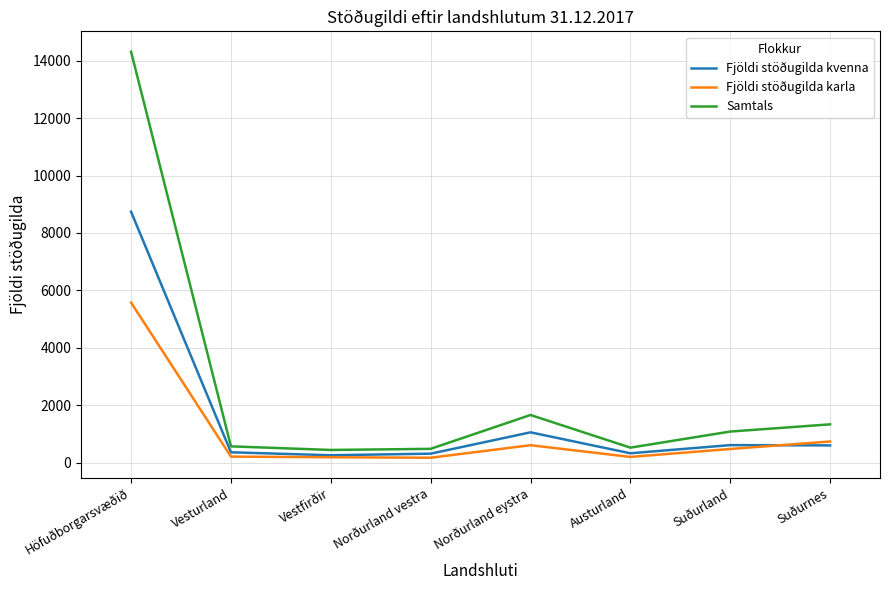

Where is Samtals nearest to the value 7374?

Norðurland eystra